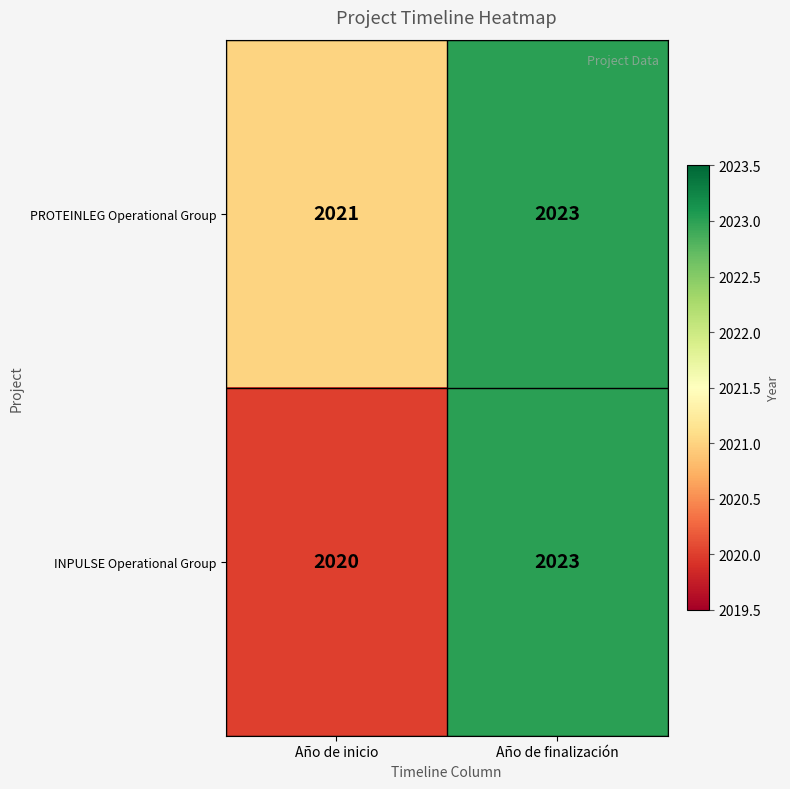

The value of PROTEINLEG Operational Group at Año de finalización is 967. True or false?

False